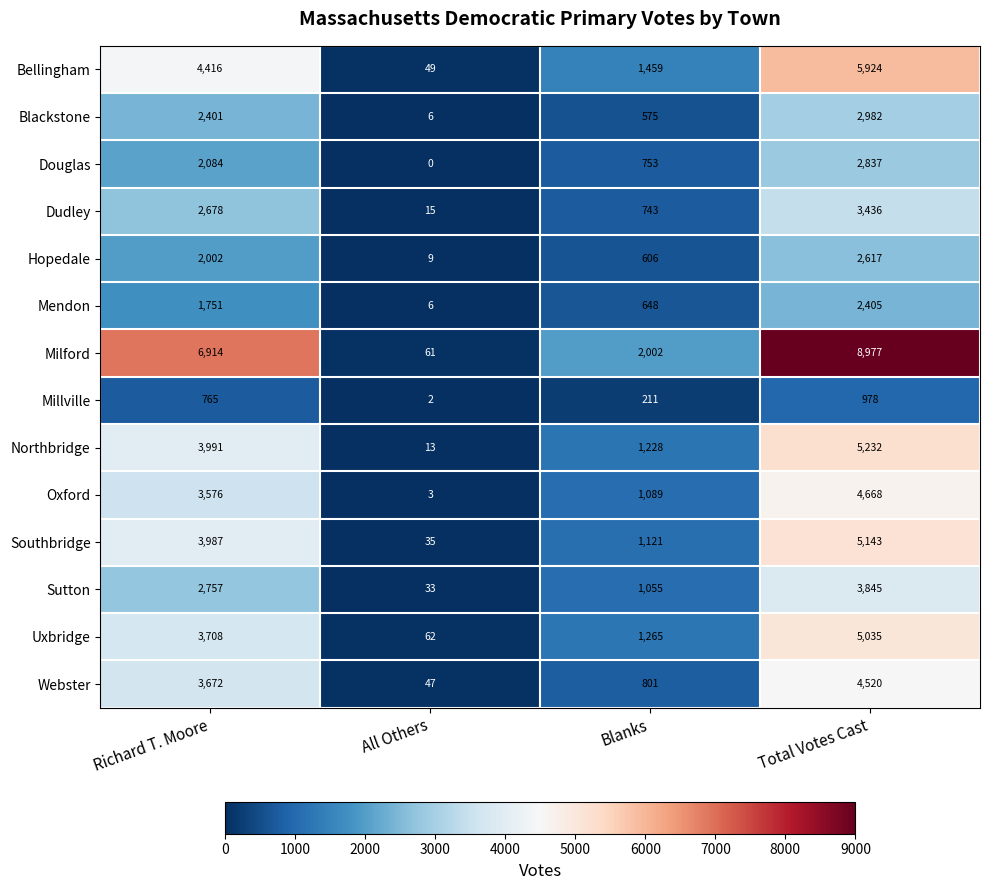

The value of Mendon at All Others is 6. True or false?

True